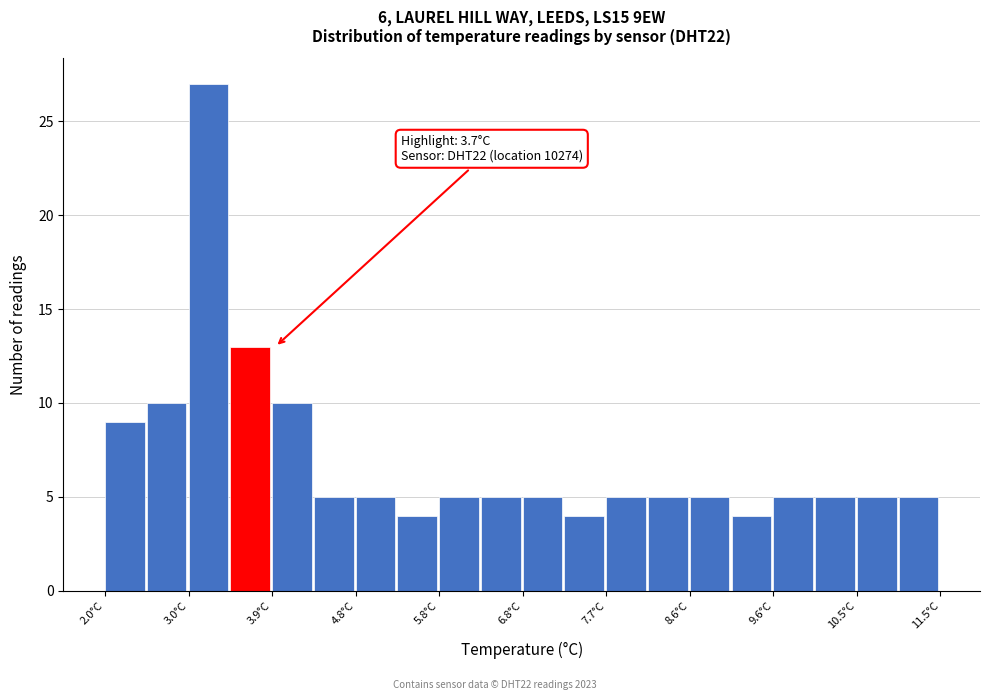

Over which range of the x-axis is the bar tallest?

3.0 to 3.4